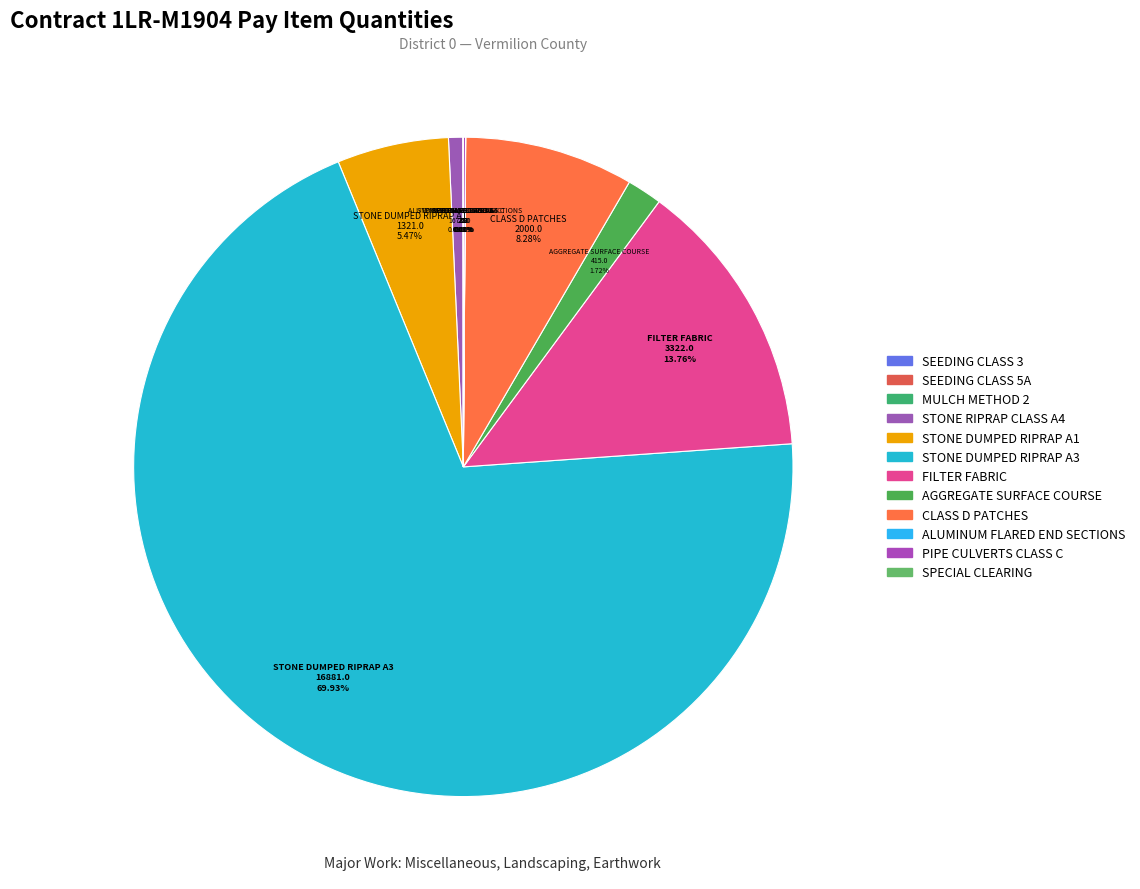

Which category accounts for the majority?

STONE DUMPED RIPRAP A3